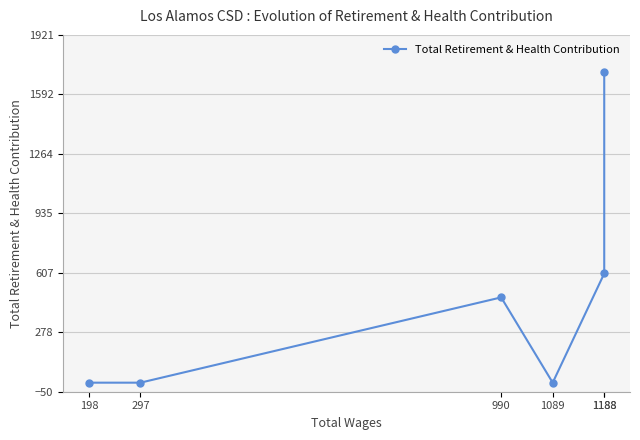

The value at 990 is 471. True or false?

True